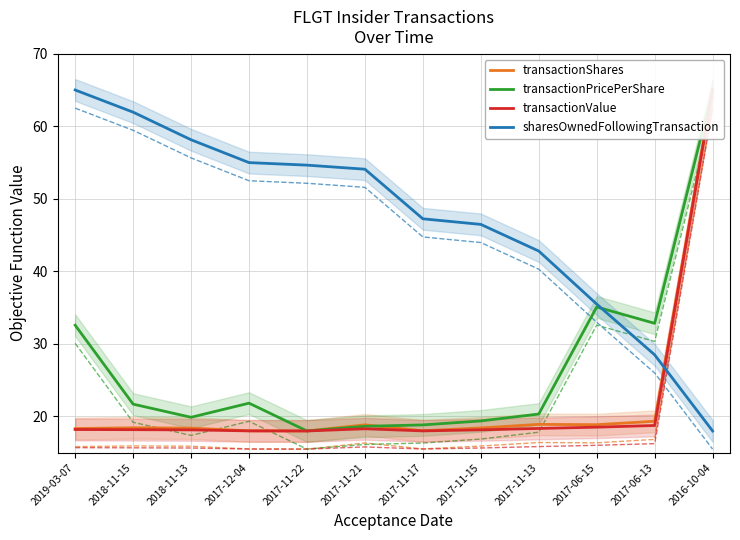

What is the average value of the transactionShares series?

22.4